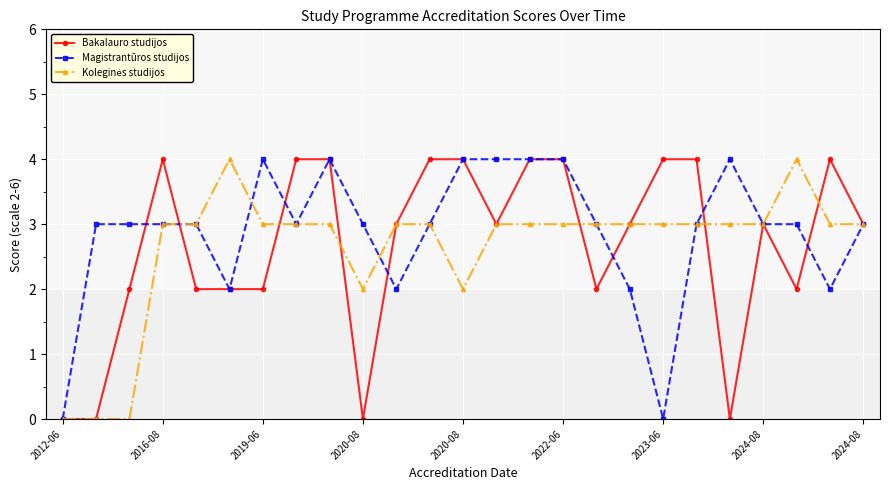

What is the maximum value shown in the chart?

4